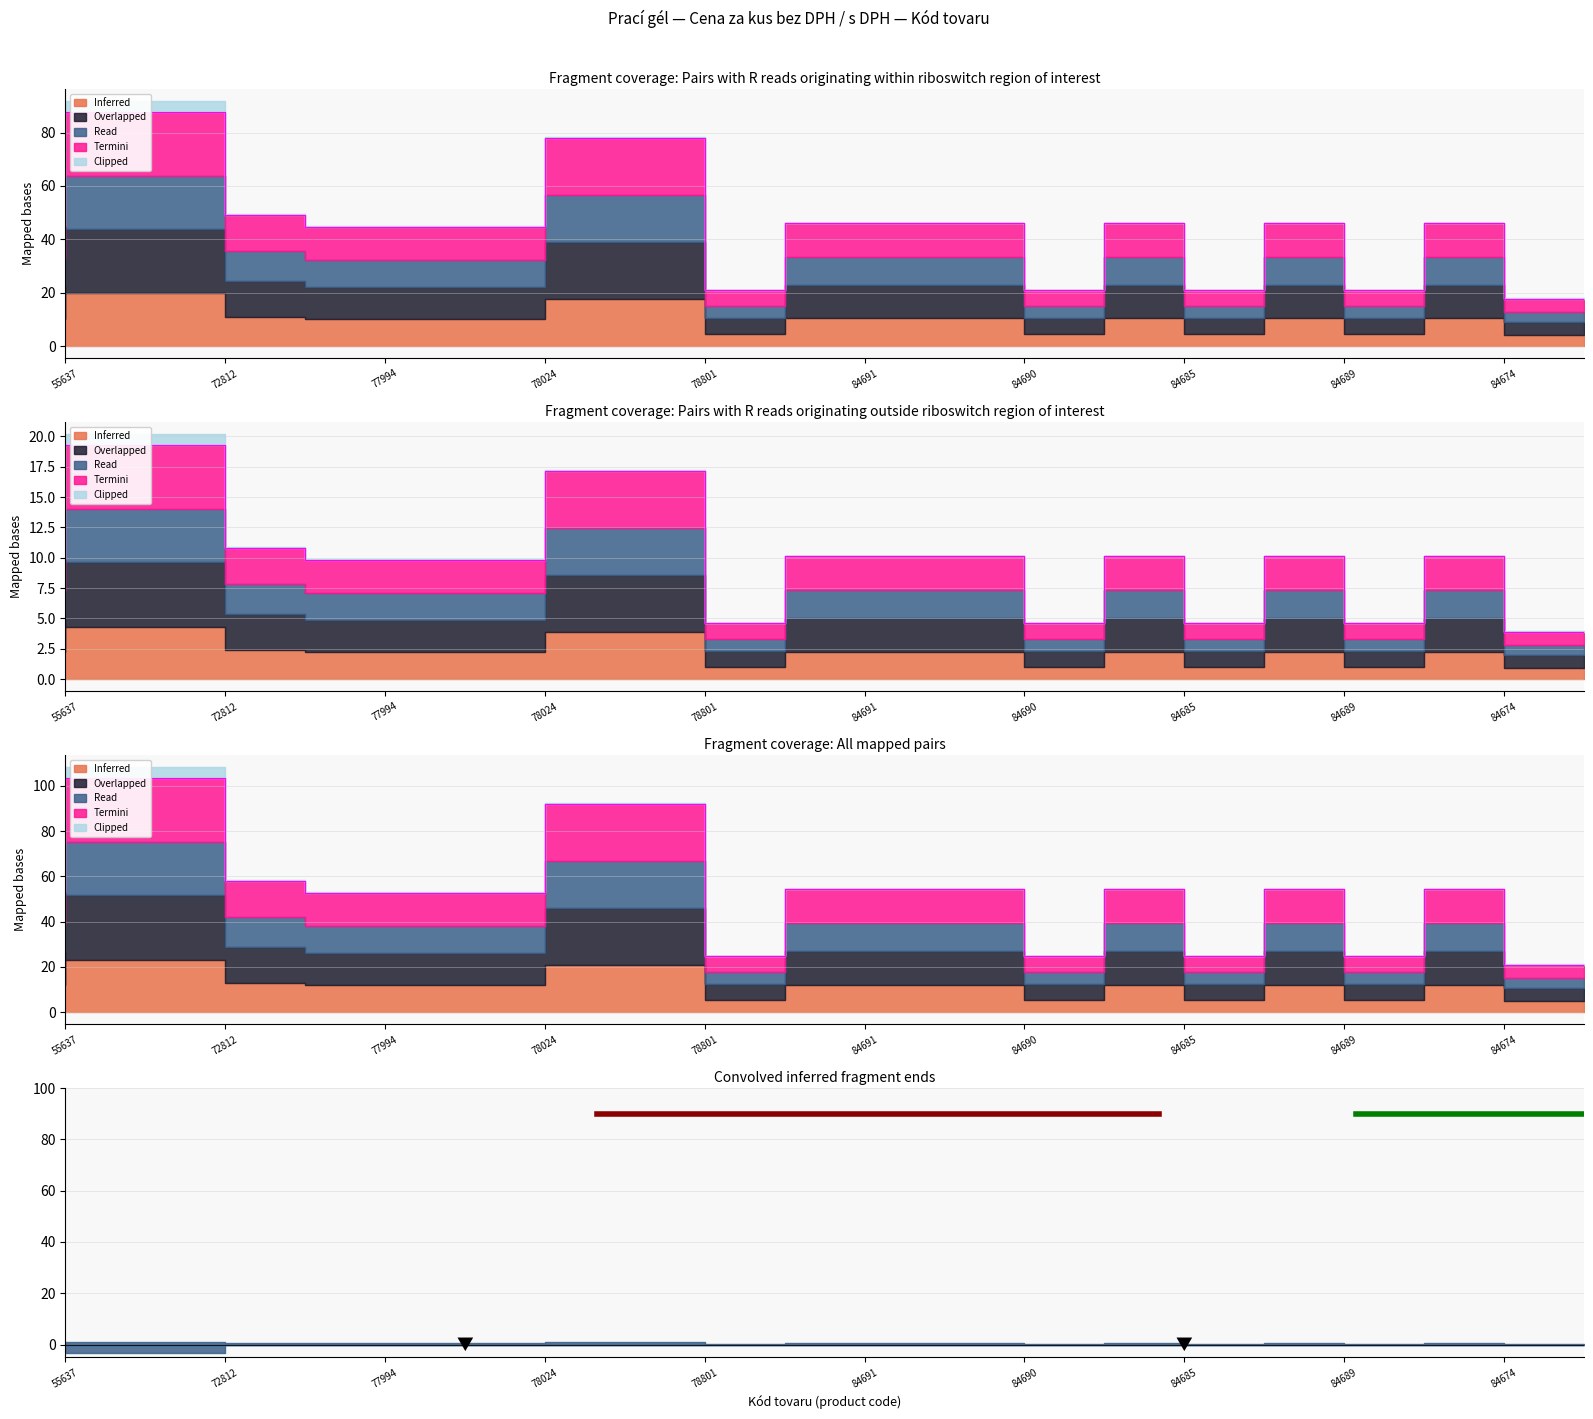

What is the spread (max minus min) of values at 77994?

42.8